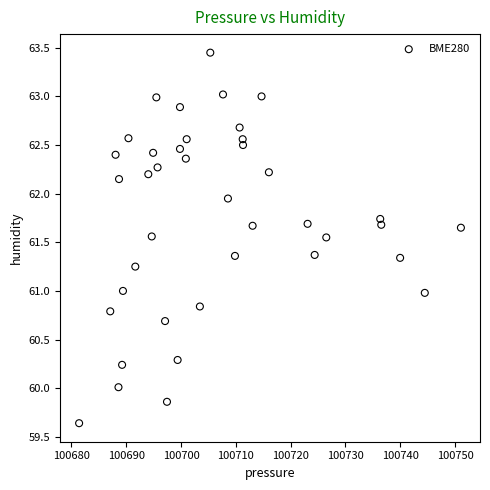

What is the range of X values (max minus min)?

69.6